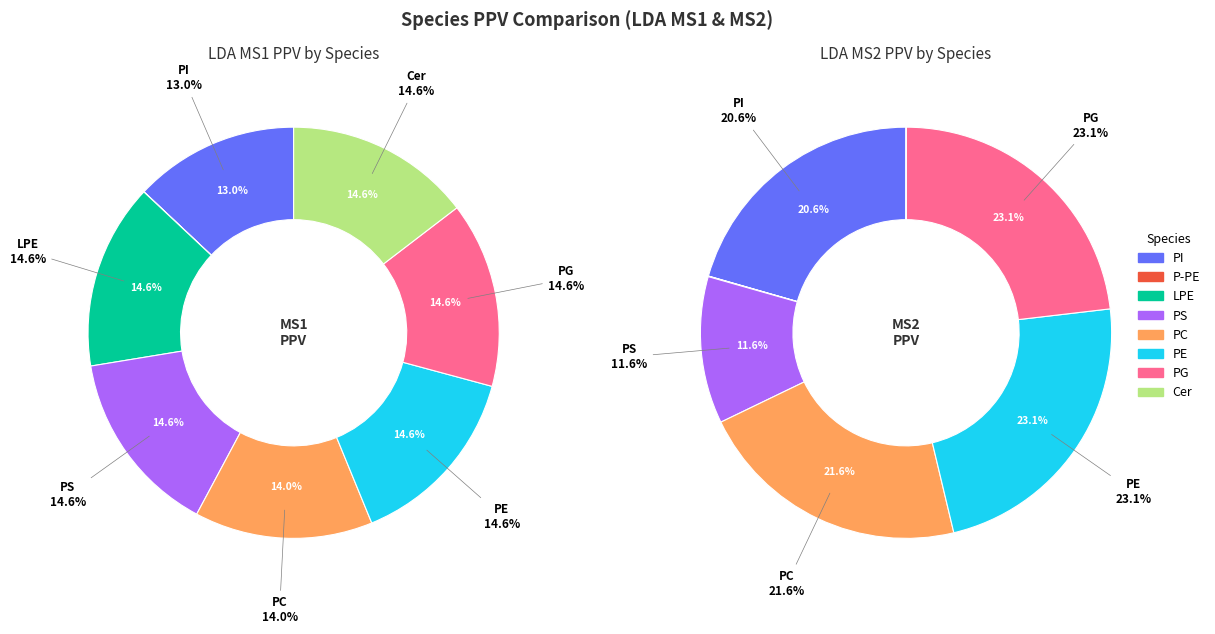

To the nearest percent, what is the combined percentage of values_ms2_ppv and 5?

23%